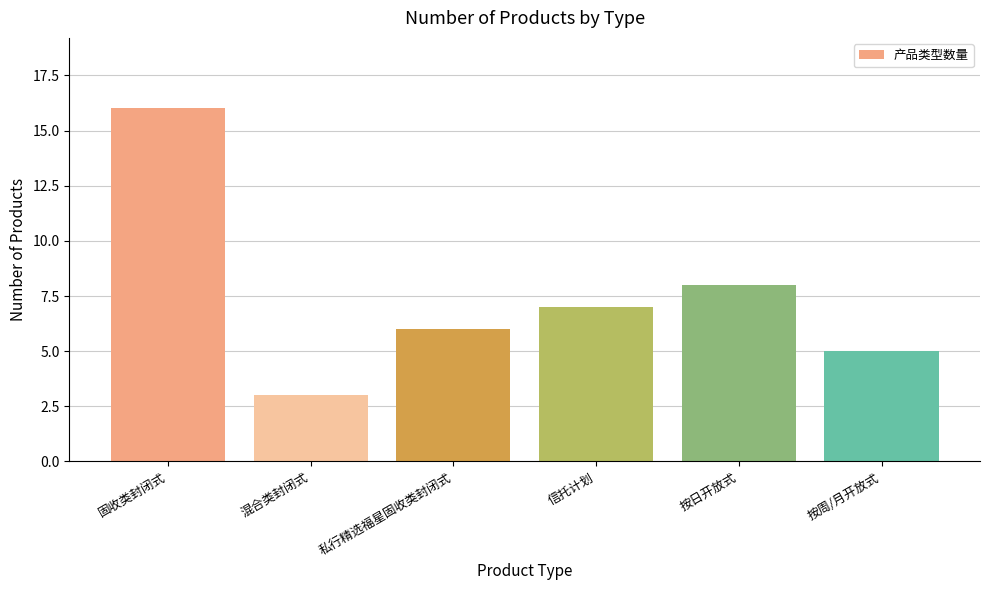

How many values are below 7?

3